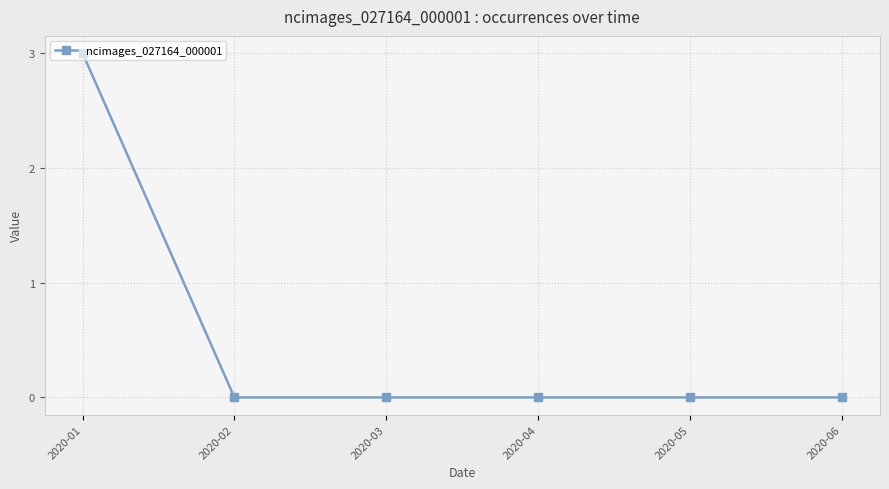

Which has a higher value, 2020-03 or 2020-01?

2020-01